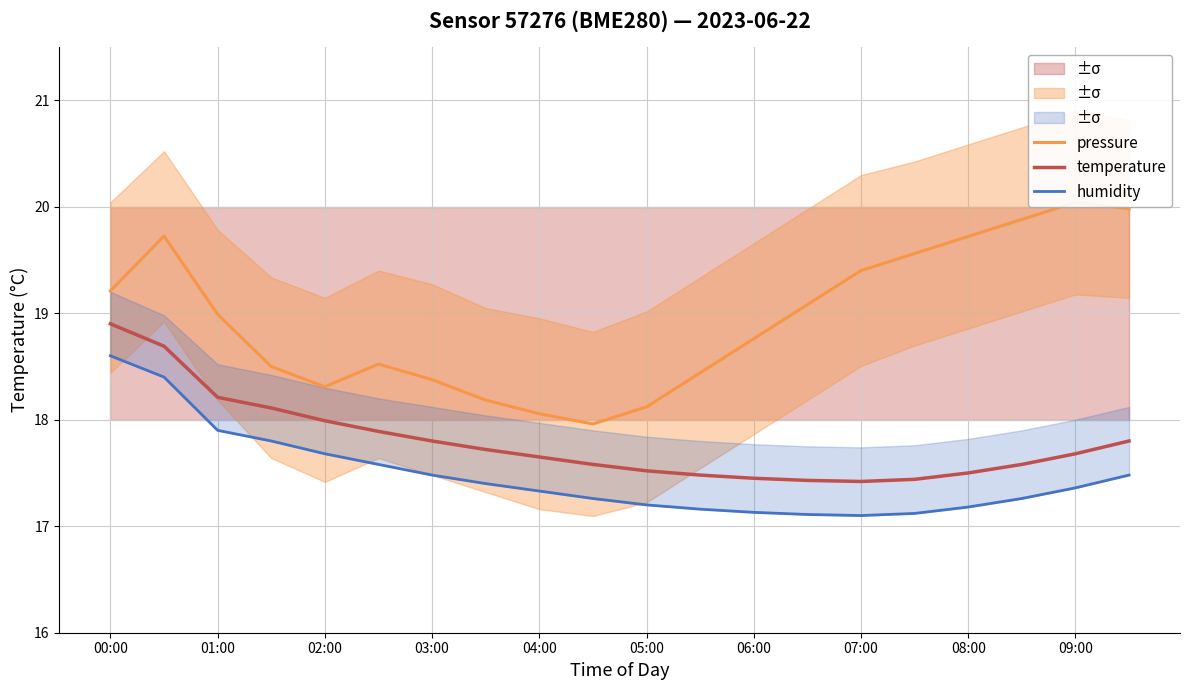

What is the maximum value shown in the chart?

20.0